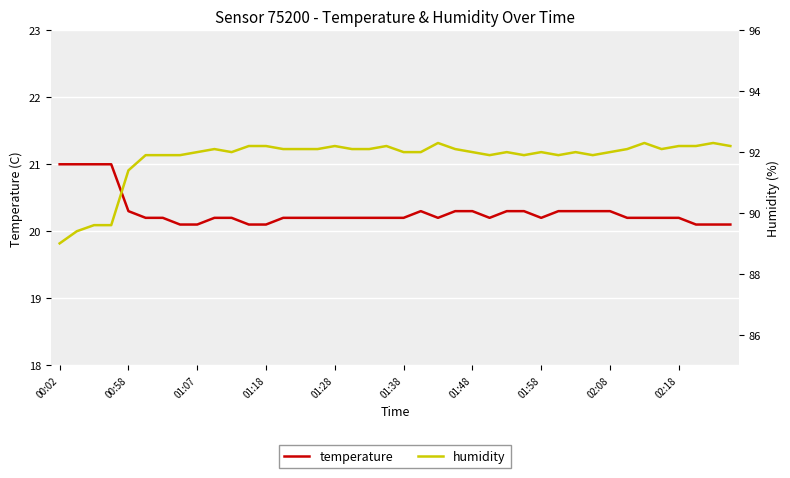

At how many categories does at least one series exceed 54?

40